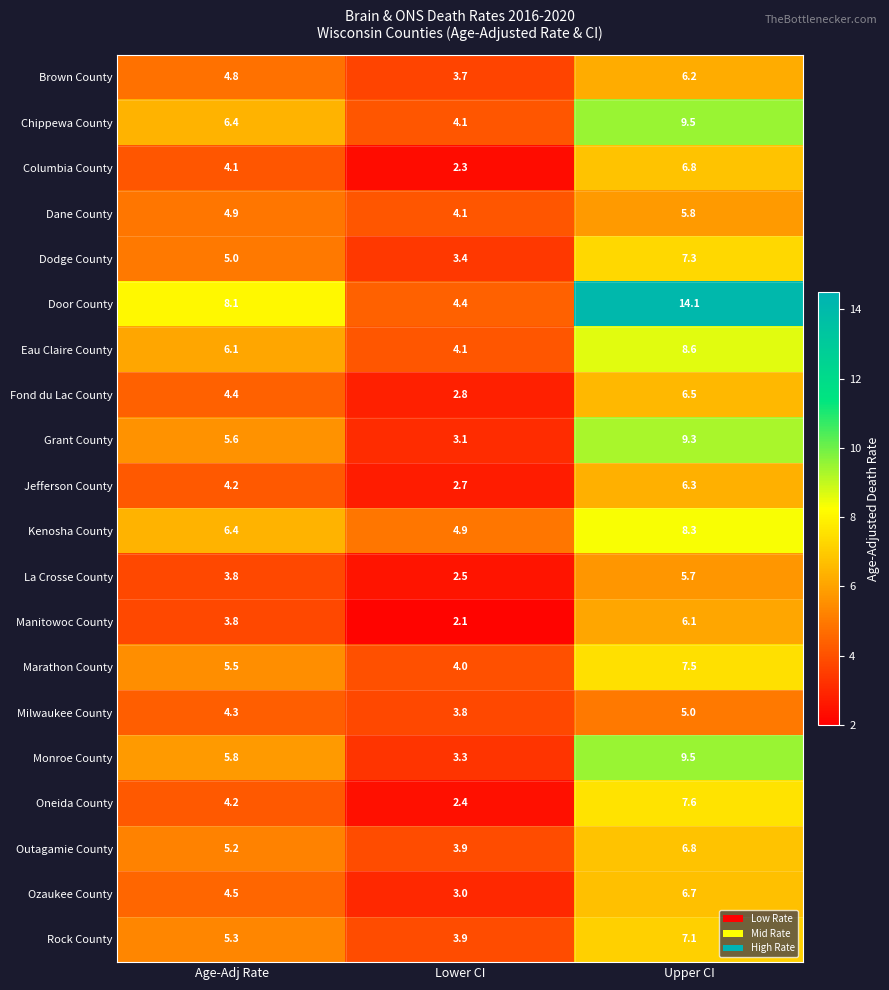

At which category is the sum across all series the highest?

Upper CI